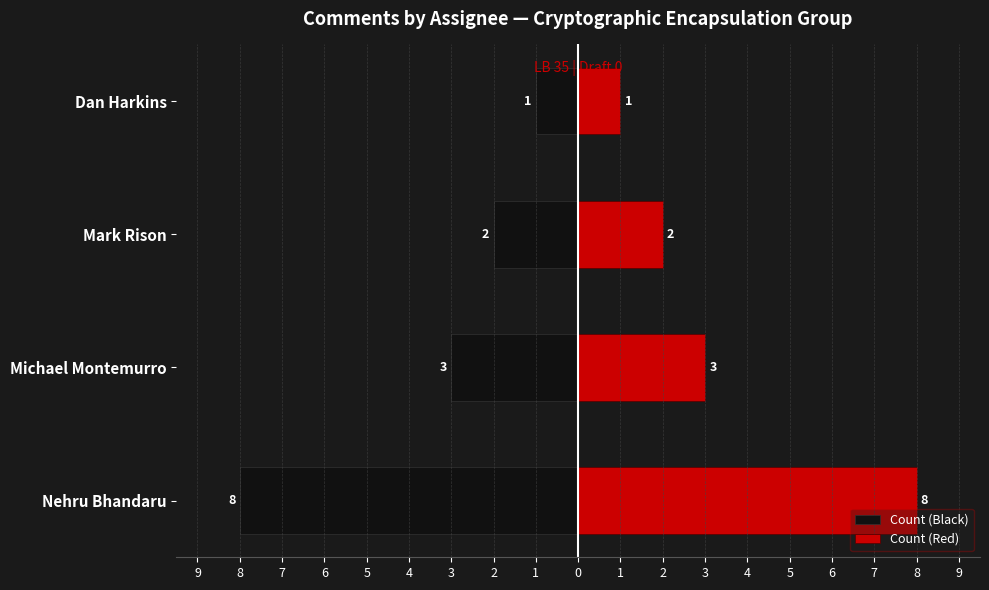

Does the chart contain any negative values?

Yes